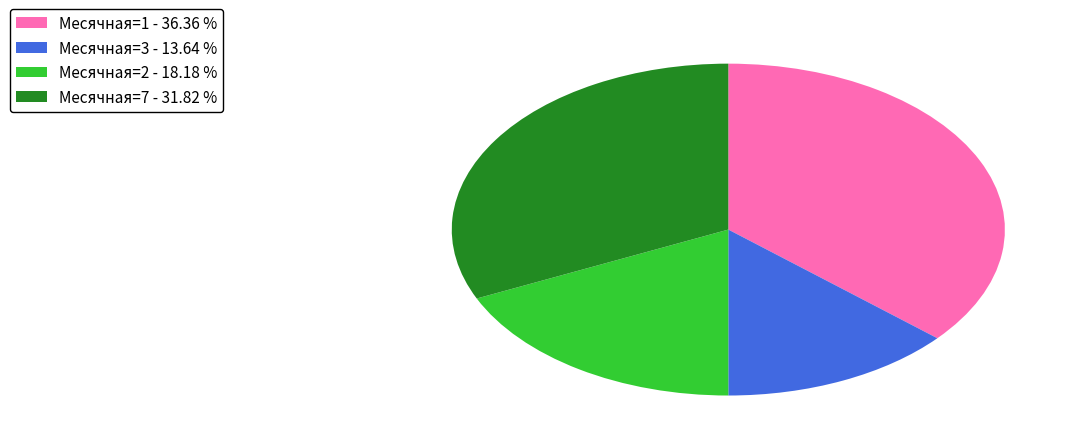

Is the sum of Месячная=2 - 18.18 % and Месячная=1 - 36.36 % greater than half?

Yes